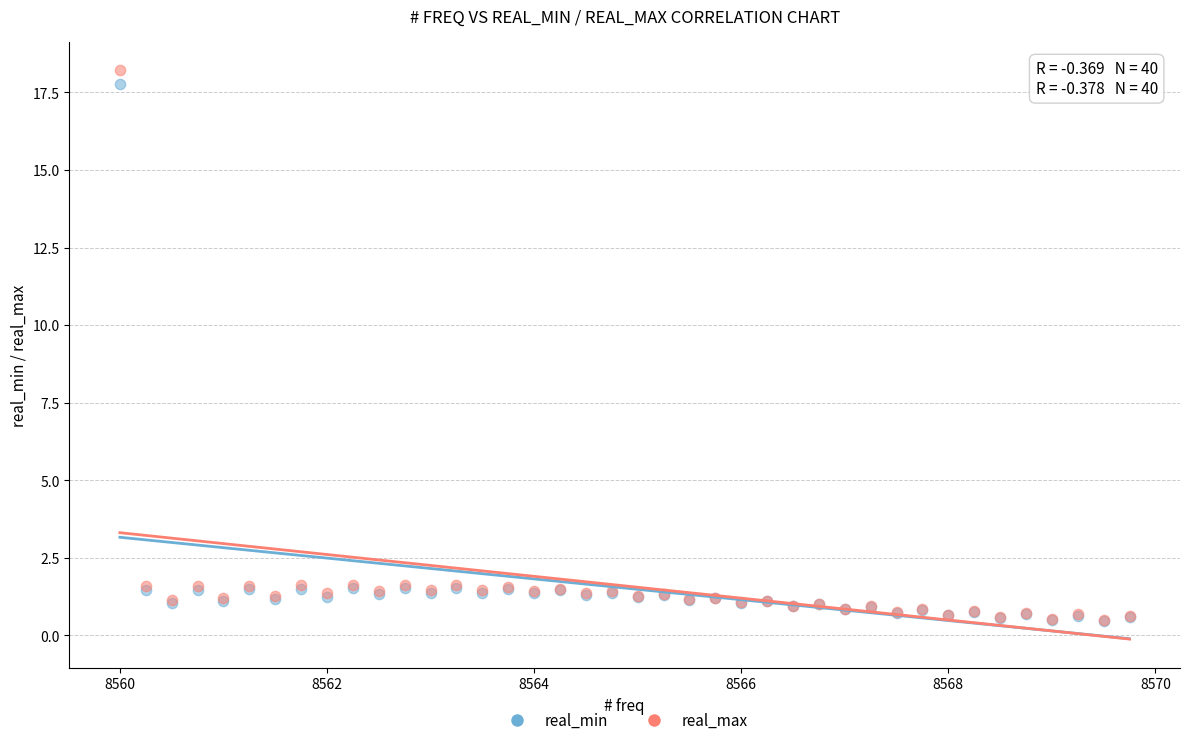

Which series contains the highest Y value?

real_max